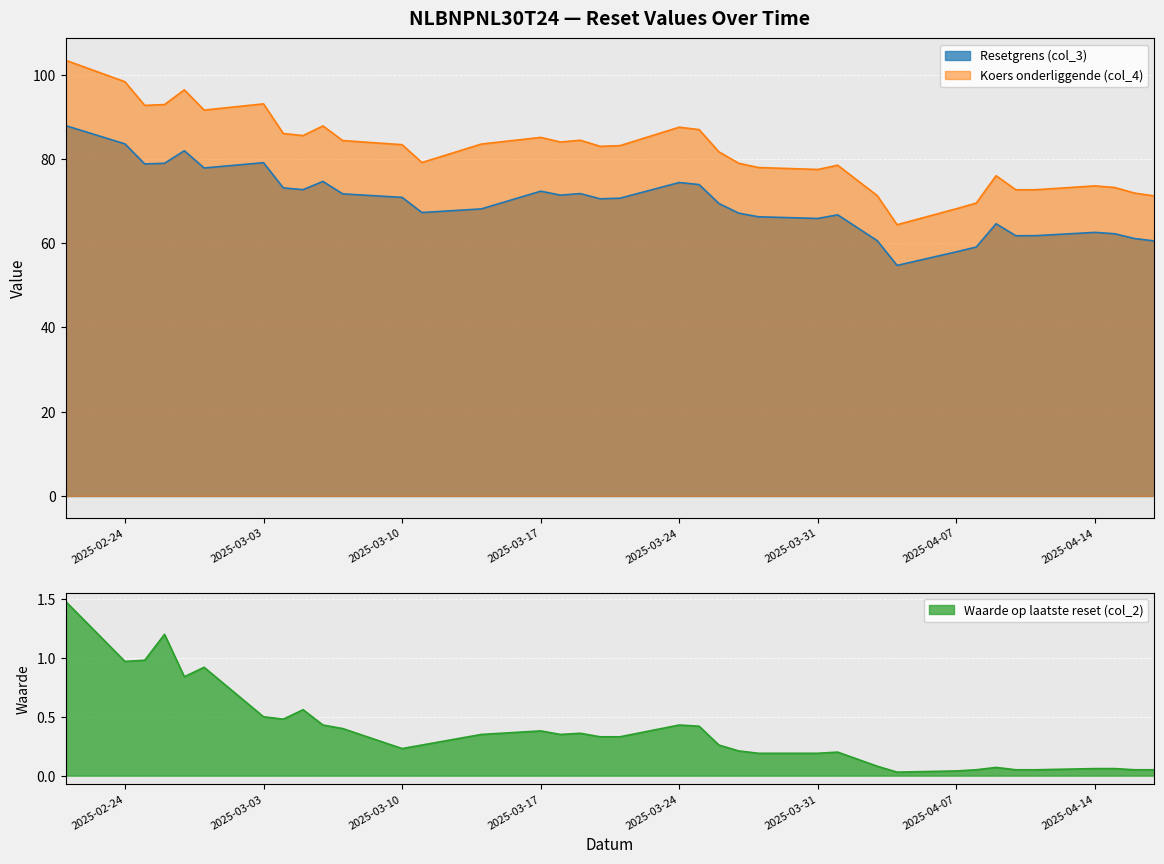

The Koers onderliggende (col_4) series shows 129.3 at 2025-03-24. True or false?

False